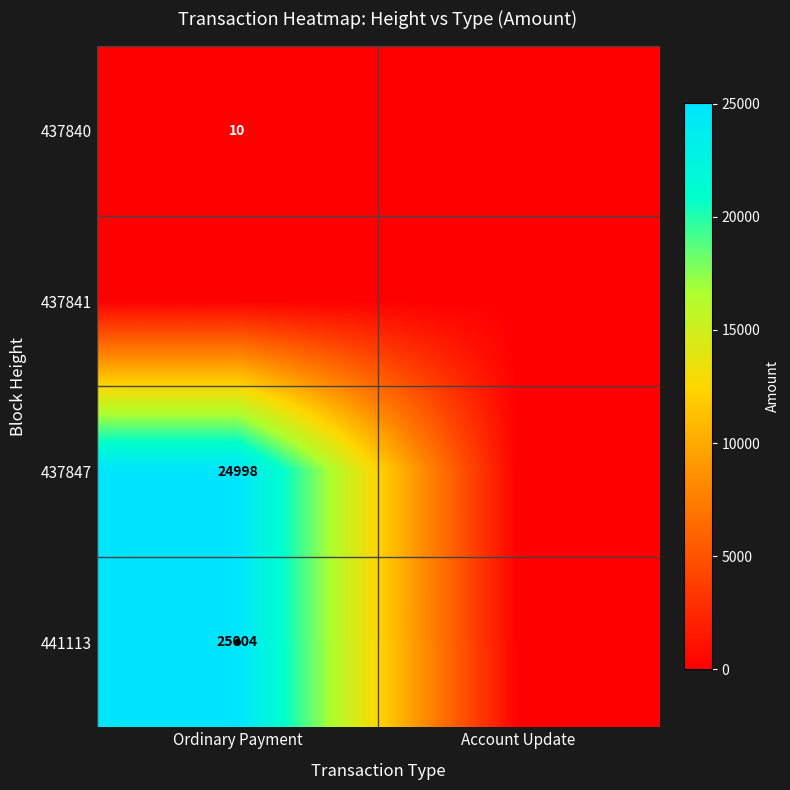

At which label does 437847 reach its peak?

Ordinary Payment